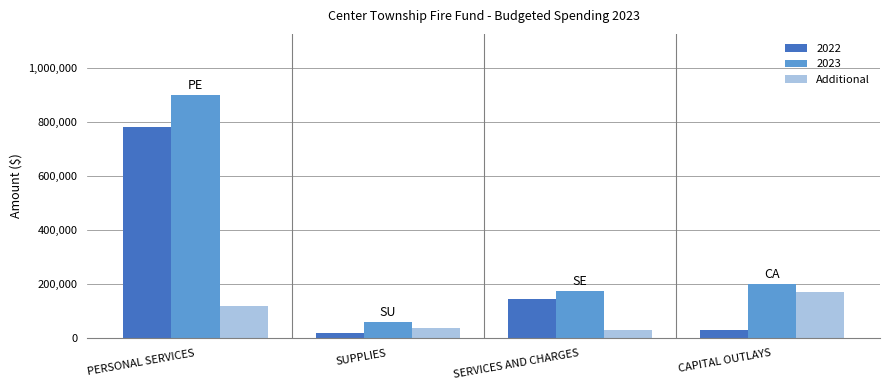

How many values in the 2023 series are below 200000?

2